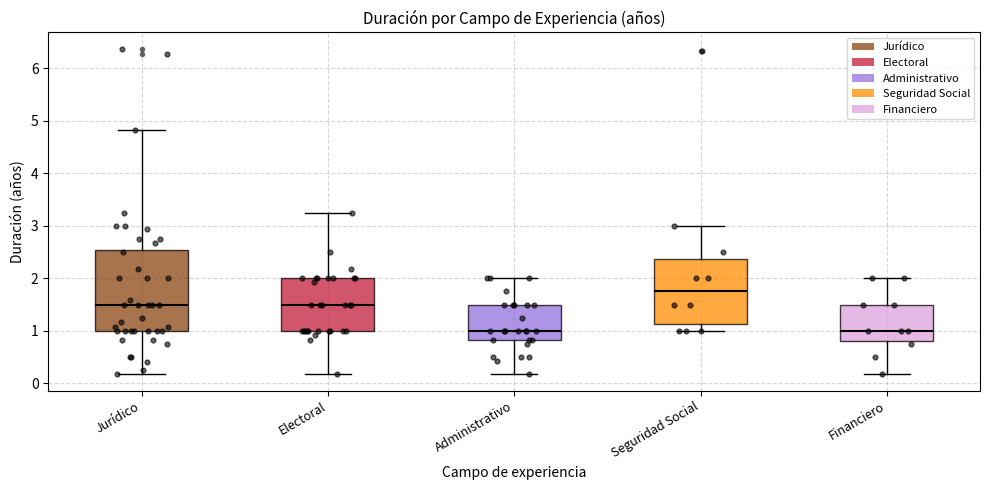

Where does the median line of the box for Jurídico sit on the y-axis? The values are not printed on the chart, so give them approximately, as read against the axis.

1.5